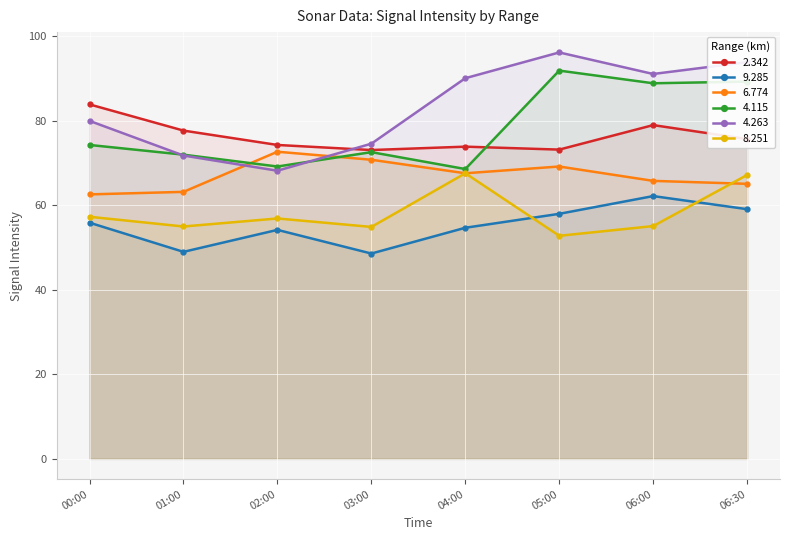

What are all the series names shown in the legend?

2.342, 9.285, 6.774, 4.115, 4.263, 8.251